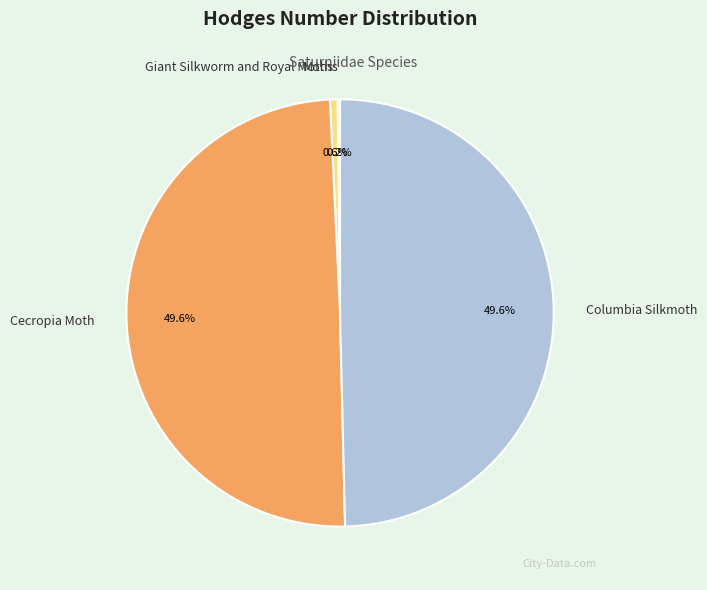

Is there a majority slice in this chart?

No